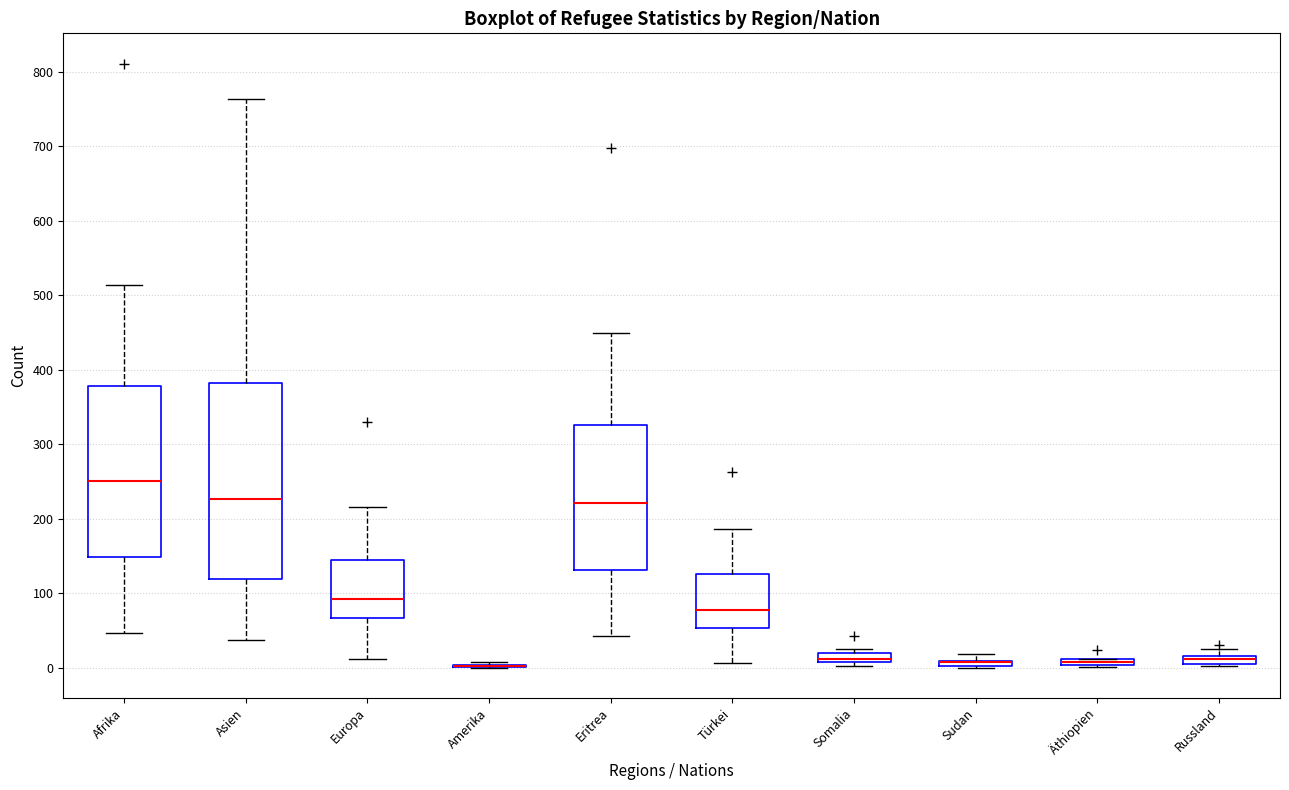

Where is the lower edge of the box for Sudan on the y-axis? The values are not printed on the chart, so give them approximately, as read against the axis.

0